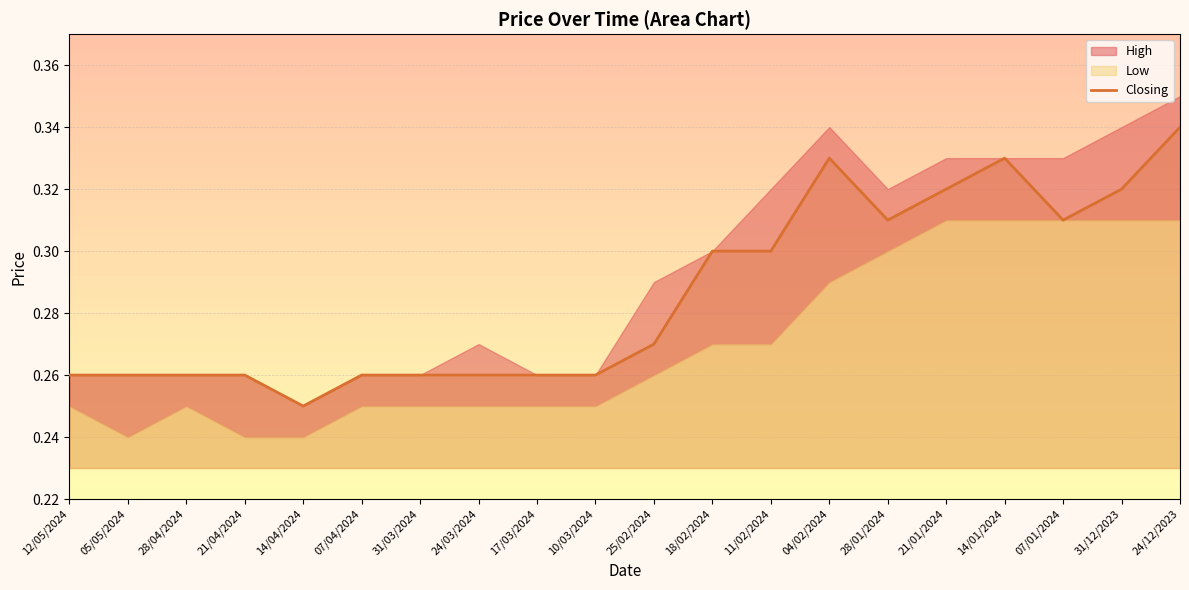

What value does the data have at 25/02/2024?

0.3